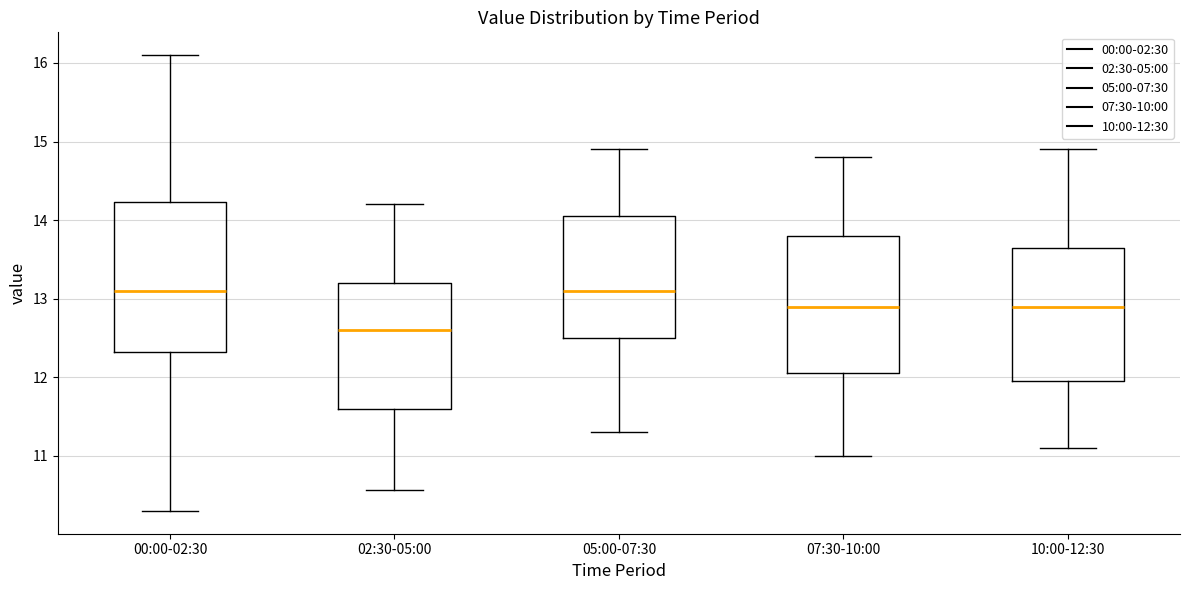

Comparing the boxes themselves (not the whiskers), which one is the tallest?

00:00-02:30